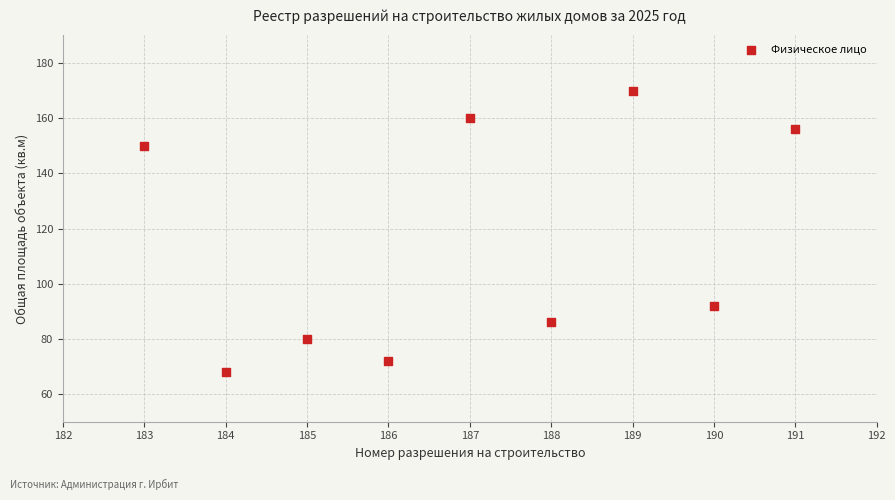

What is the range of X values (max minus min)?

8